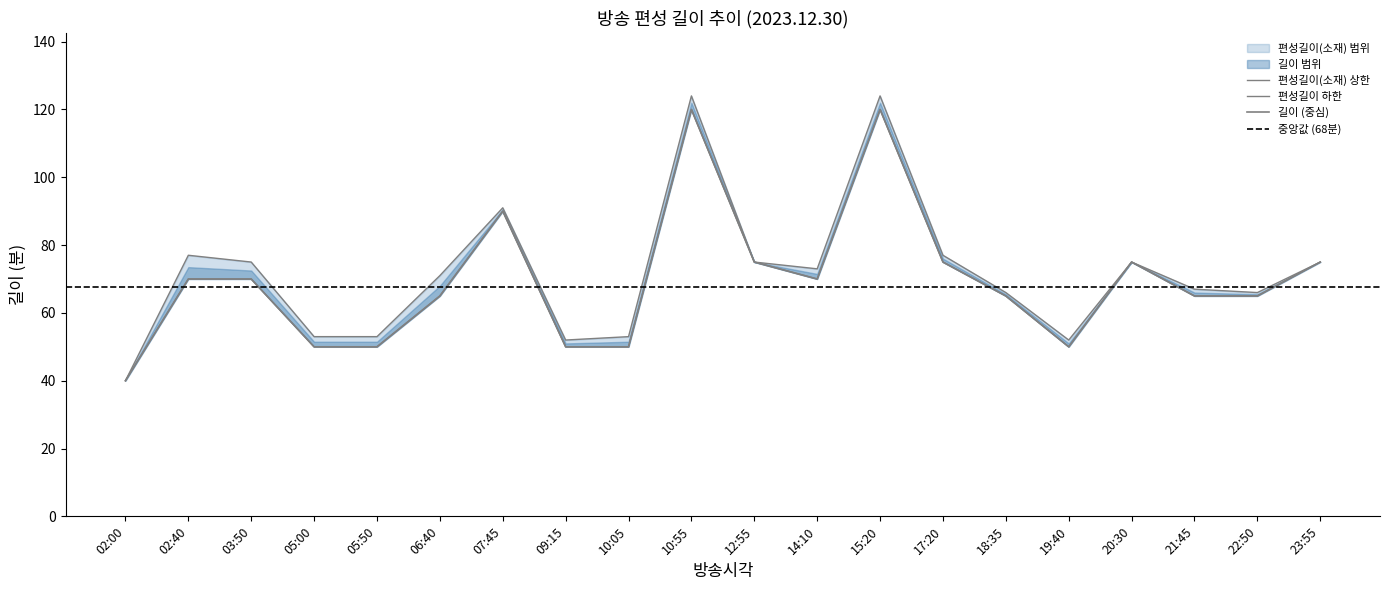

How many data points in 편성길이 are less than 70?

10